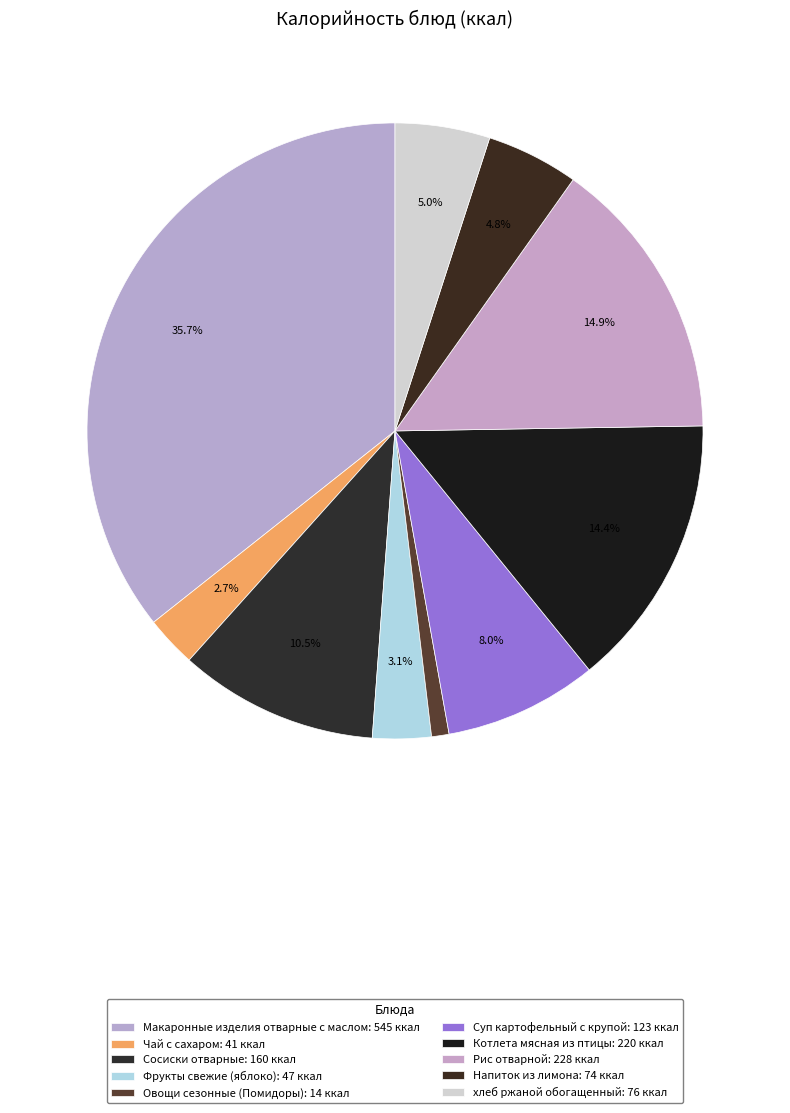

Count the number of slices in the pie.

10